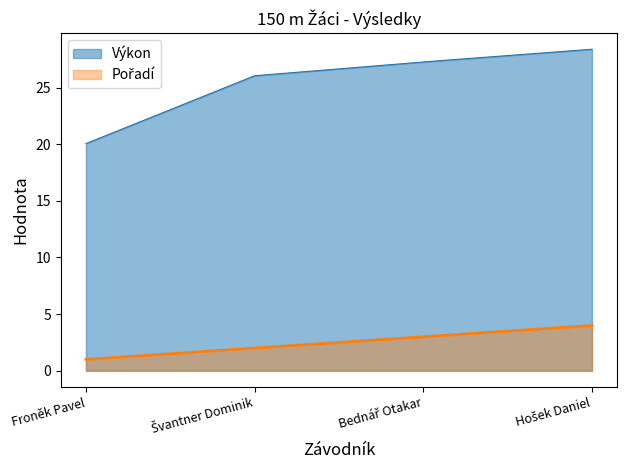

What is the spread (max minus min) of values at Švantner Dominik?

24.0